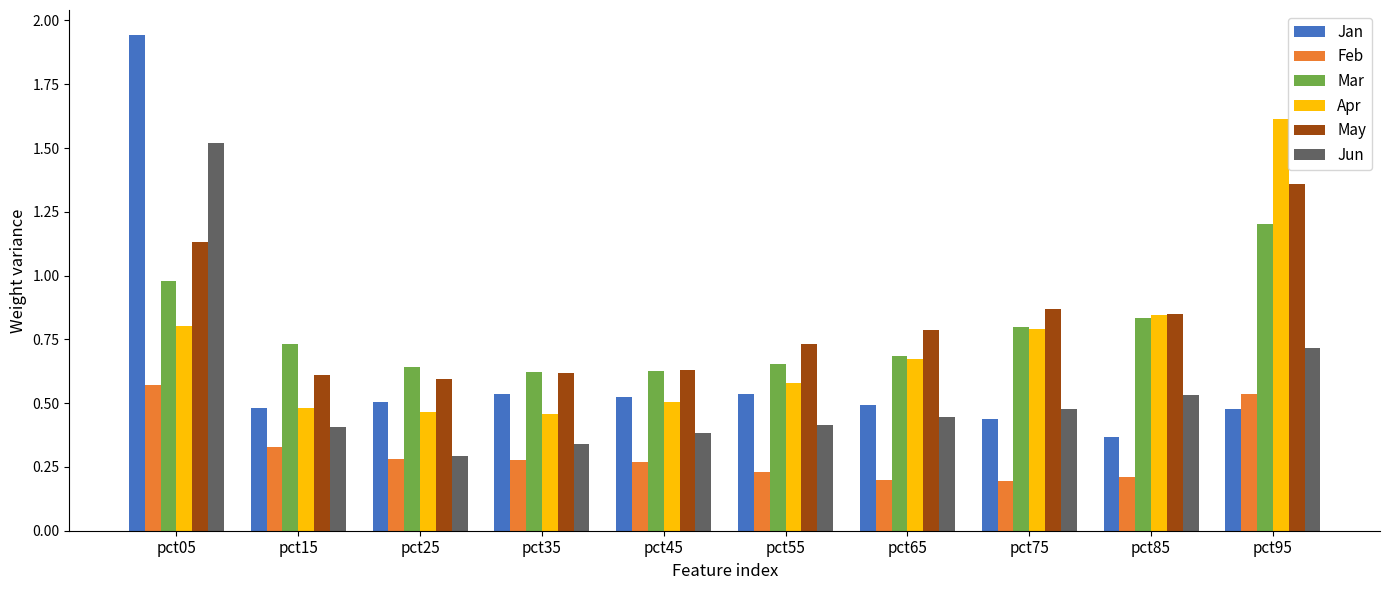

Where is Apr nearest to the value 1?

pct85